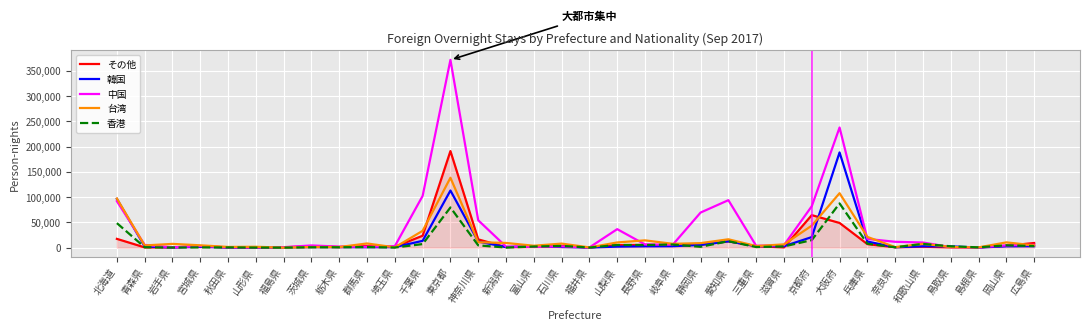

What are all the series names shown in the legend?

その他, 韓国, 中国, 台湾, 香港